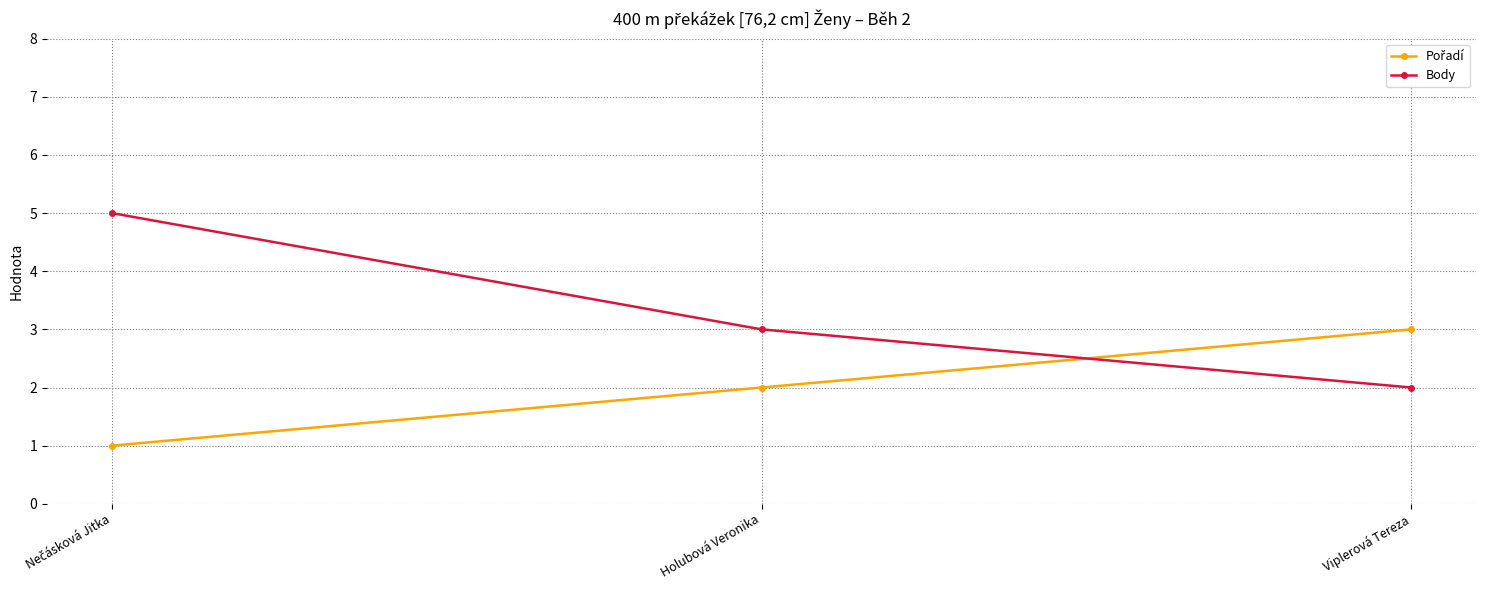

What is the greatest value displayed?

5